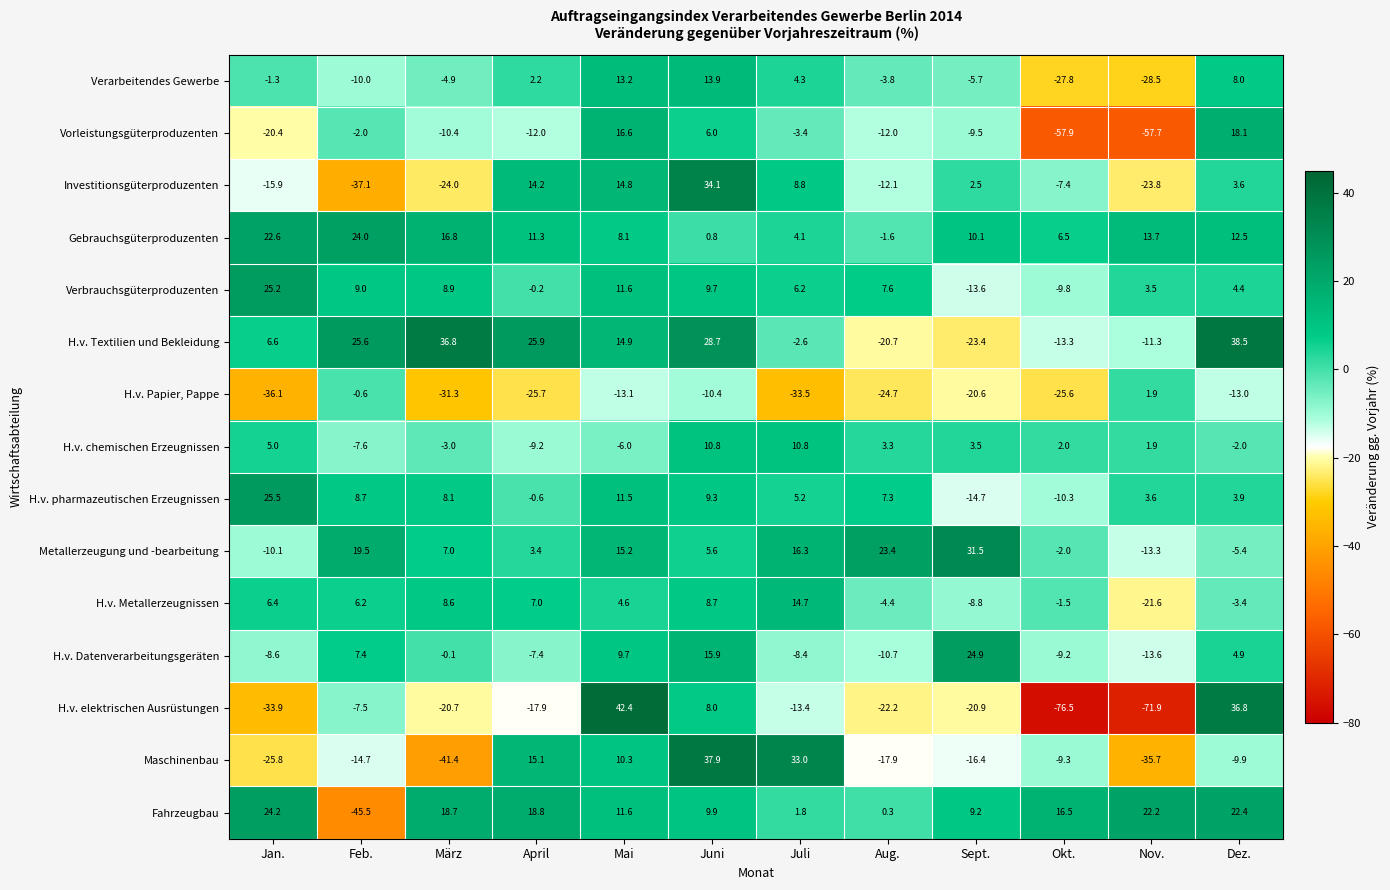

Which series has the largest total across all categories?

Gebrauchsgüterproduzenten